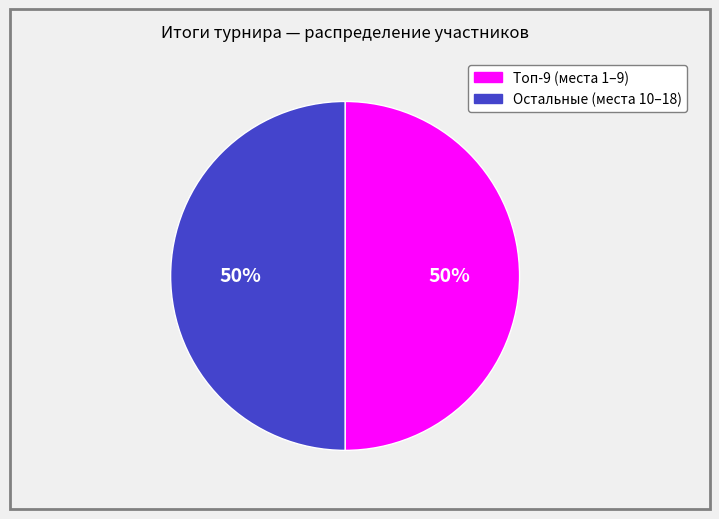

To the nearest percent, what is the average slice percentage?

50%